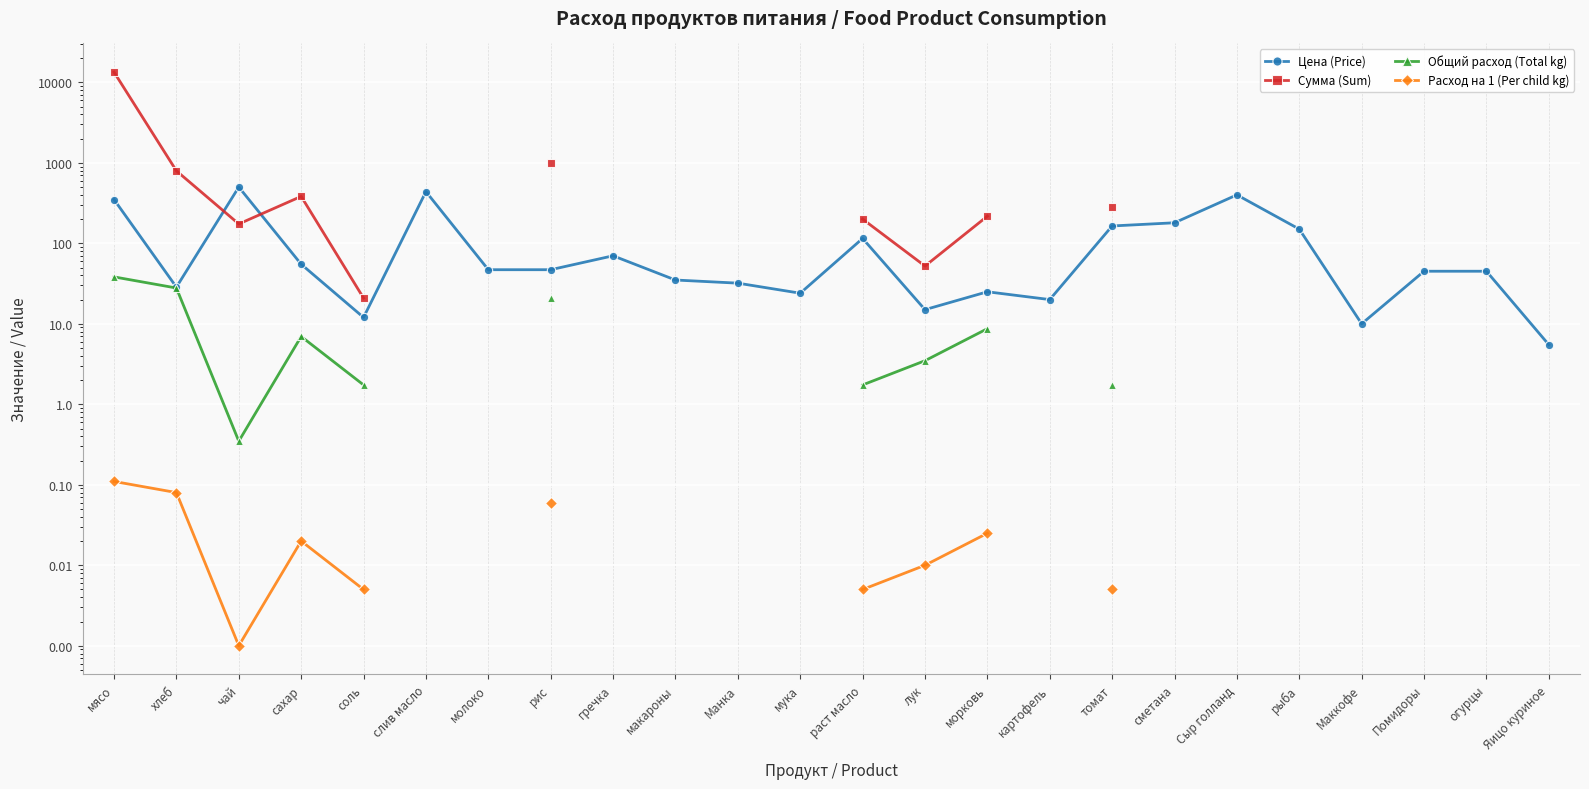

What is the difference between the maximum and minimum values in the Общий расход (Total kg) series?

37.9